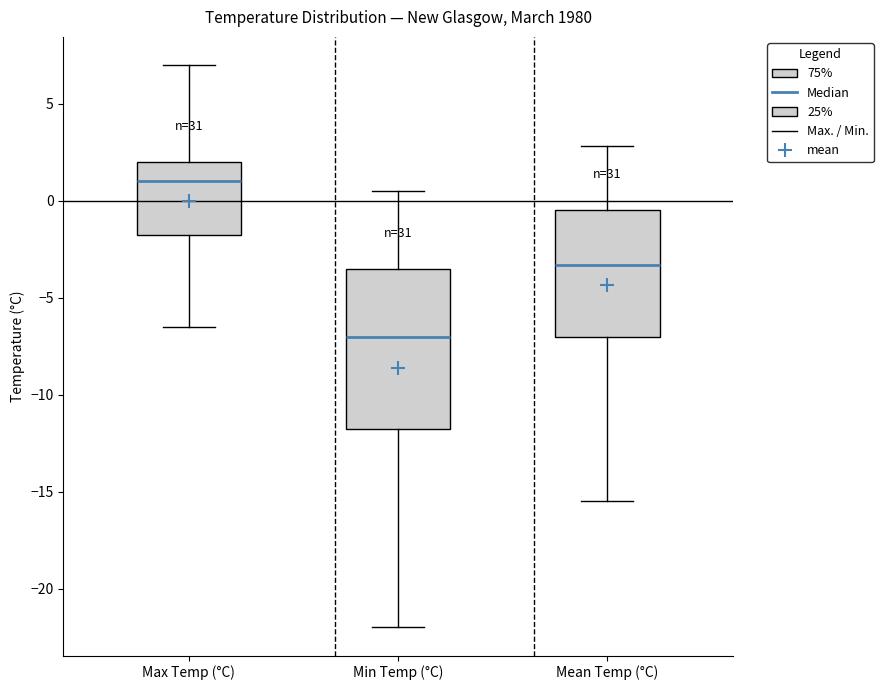

Where is the upper edge of the box for Min Temp (°C) on the y-axis? The values are not printed on the chart, so give them approximately, as read against the axis.

-3.5